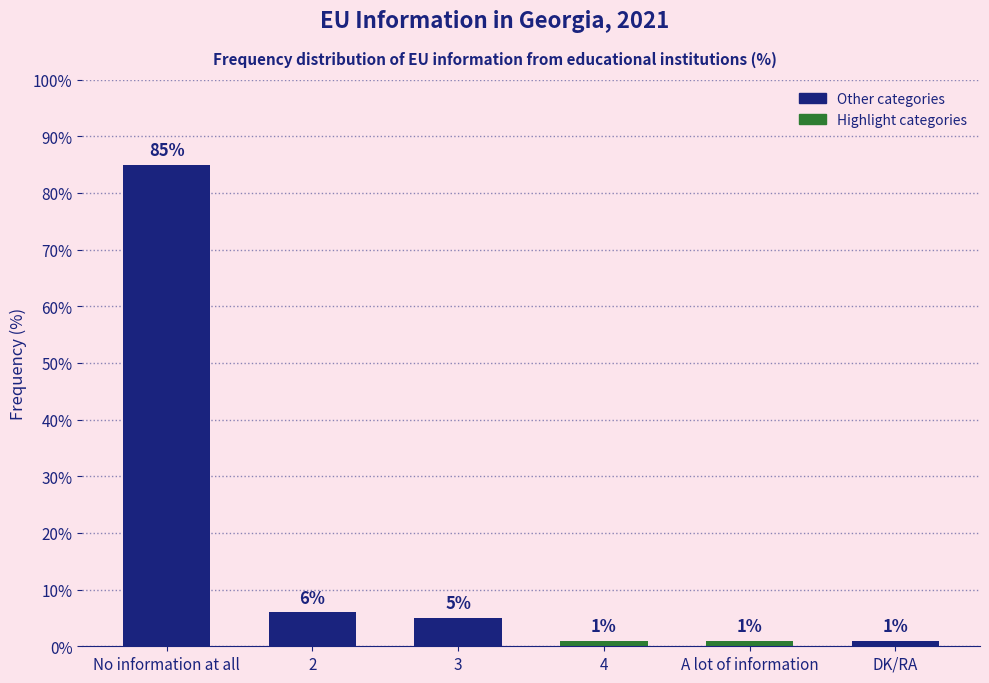

Is it true that the value at 3 is 5?

True